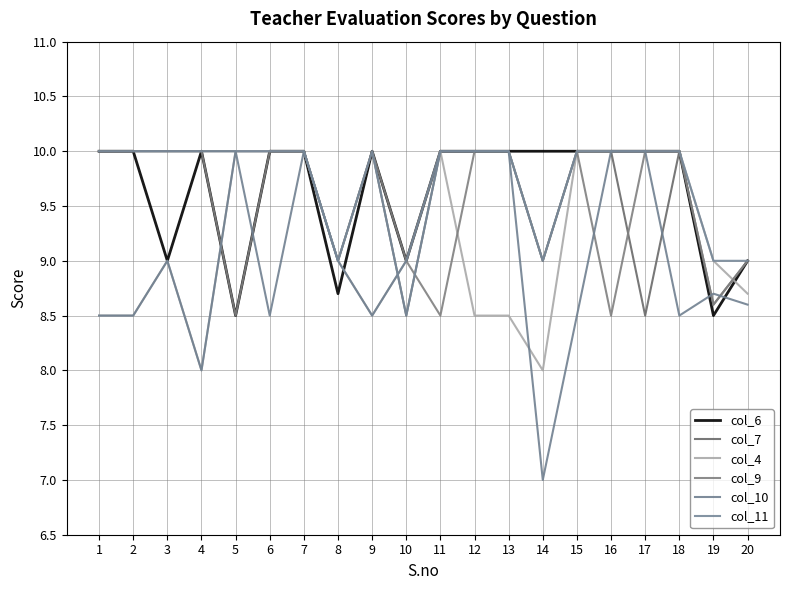

Reading left to right, transcribe all the data shown in this chart.

col_6: 1=10.0	2=10.0	3=9.0	4=10.0	5=8.5	6=10.0	7=10.0	8=8.7	9=10.0	10=9.0	11=10.0	12=10.0	13=10.0	14=10.0	15=10.0	16=10.0	17=10.0	18=10.0	19=8.5	20=9.0
col_7: 1=10.0	2=10.0	3=10.0	4=10.0	5=10.0	6=10.0	7=10.0	8=9.0	9=10.0	10=8.5	11=10.0	12=10.0	13=10.0	14=9.0	15=10.0	16=10.0	17=8.5	18=10.0	19=8.6	20=9.0
col_4: 1=8.5	2=8.5	3=9.0	4=8.0	5=10.0	6=10.0	7=10.0	8=9.0	9=8.5	10=9.0	11=10.0	12=8.5	13=8.5	14=8.0	15=10.0	16=10.0	17=10.0	18=10.0	19=9.0	20=8.7
col_9: 1=10.0	2=10.0	3=10.0	4=10.0	5=8.5	6=10.0	7=10.0	8=9.0	9=10.0	10=9.0	11=8.5	12=10.0	13=10.0	14=9.0	15=10.0	16=8.5	17=10.0	18=10.0	19=8.6	20=9.0
col_10: 1=8.5	2=8.5	3=9.0	4=8.0	5=10.0	6=8.5	7=10.0	8=9.0	9=8.5	10=9.0	11=10.0	12=10.0	13=10.0	14=7.0	15=8.5	16=10.0	17=10.0	18=8.5	19=8.7	20=8.6
col_11: 1=10.0	2=10.0	3=10.0	4=10.0	5=10.0	6=10.0	7=10.0	8=9.0	9=10.0	10=8.5	11=10.0	12=10.0	13=10.0	14=9.0	15=10.0	16=10.0	17=10.0	18=10.0	19=9.0	20=9.0